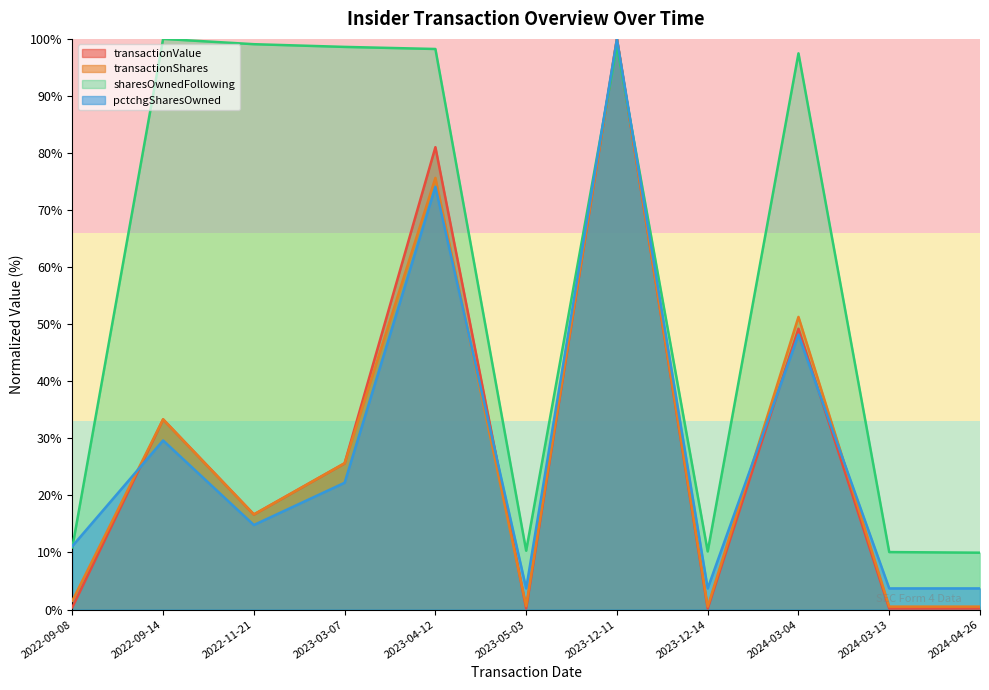

True or false: transactionValue has more than 0 interior local peaks.

True